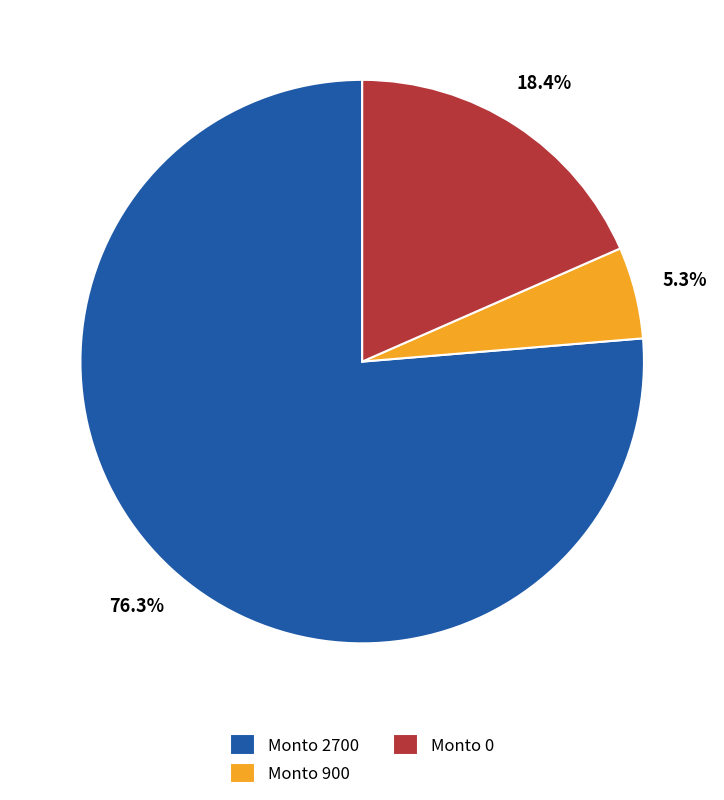

Which slice is the smallest?

Monto 900